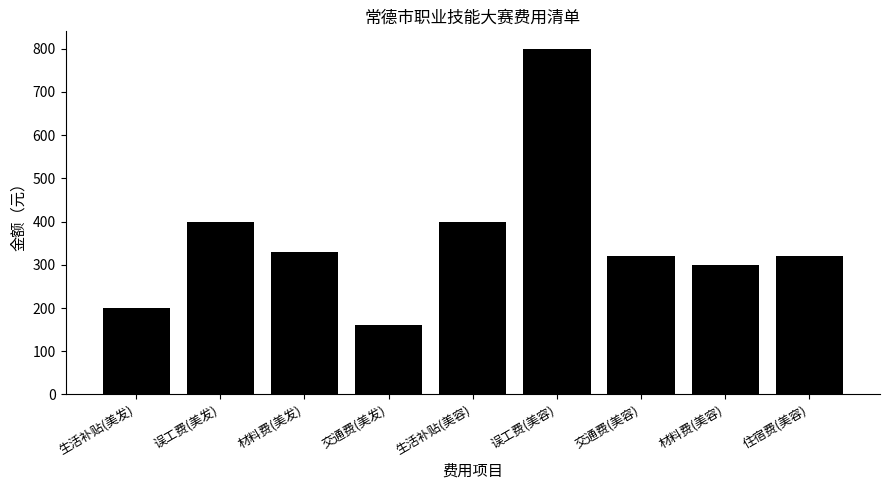

Approximately how many times larger is the value at 材料费(美发) compared to 交通费(美发)?

2.1